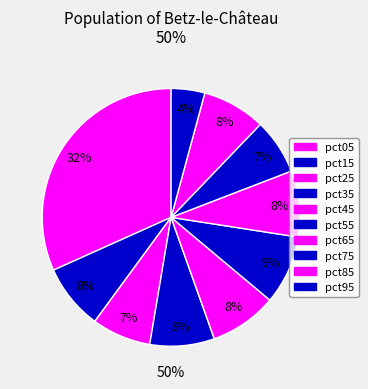

Approximately how many times larger is the value at pct75 compared to pct45?

0.8